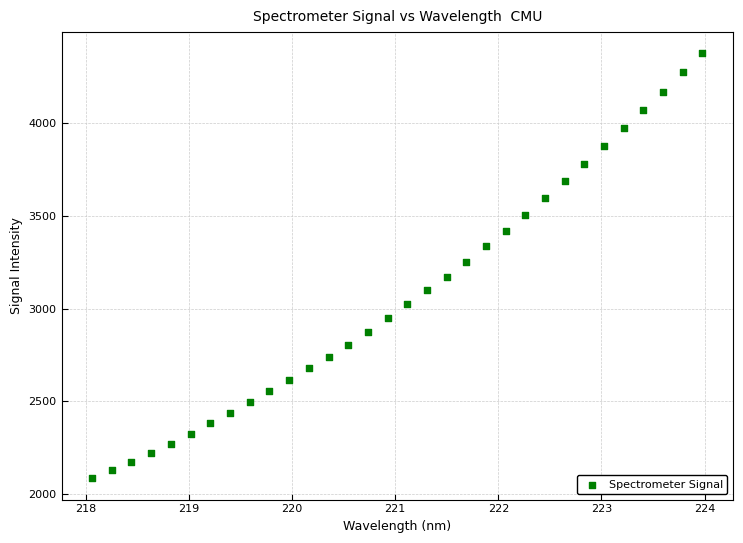

What is the range of Y values (max minus min)?

2290.9